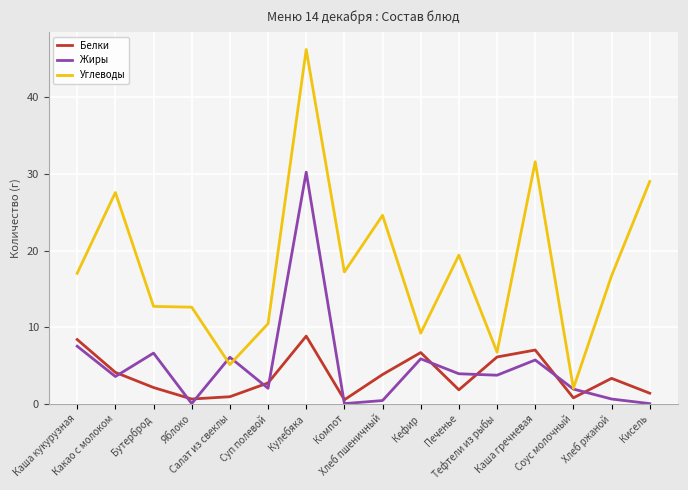

How many interior local valleys does the Жиры series have?

5